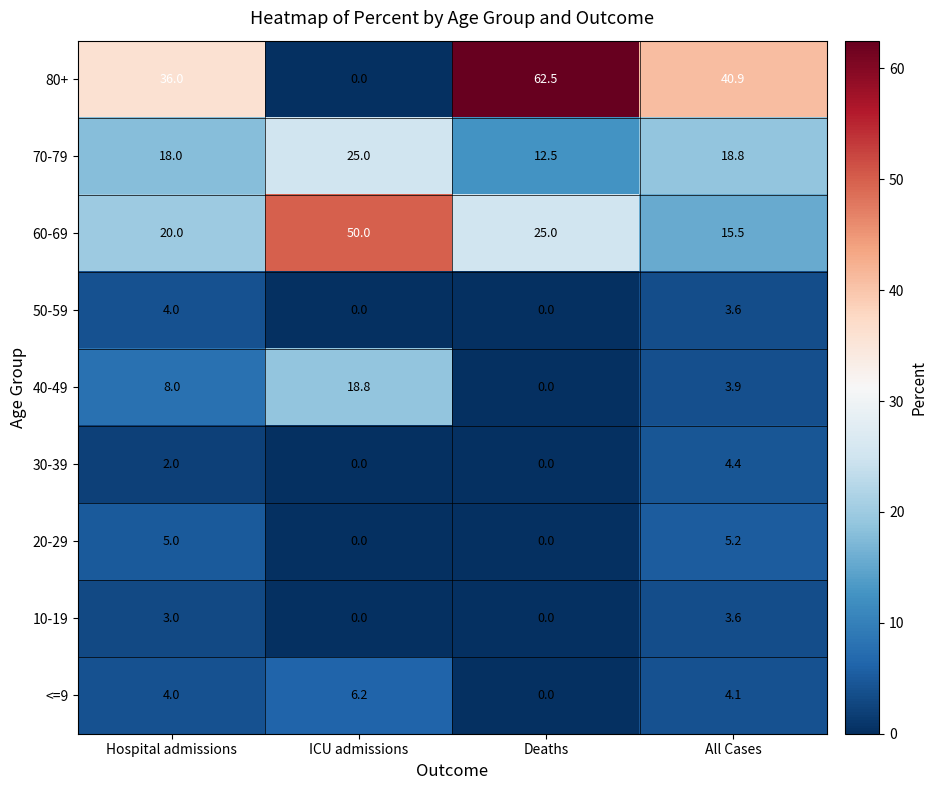

True or false: 40-49 has a value of 18.8 at ICU admissions.

True